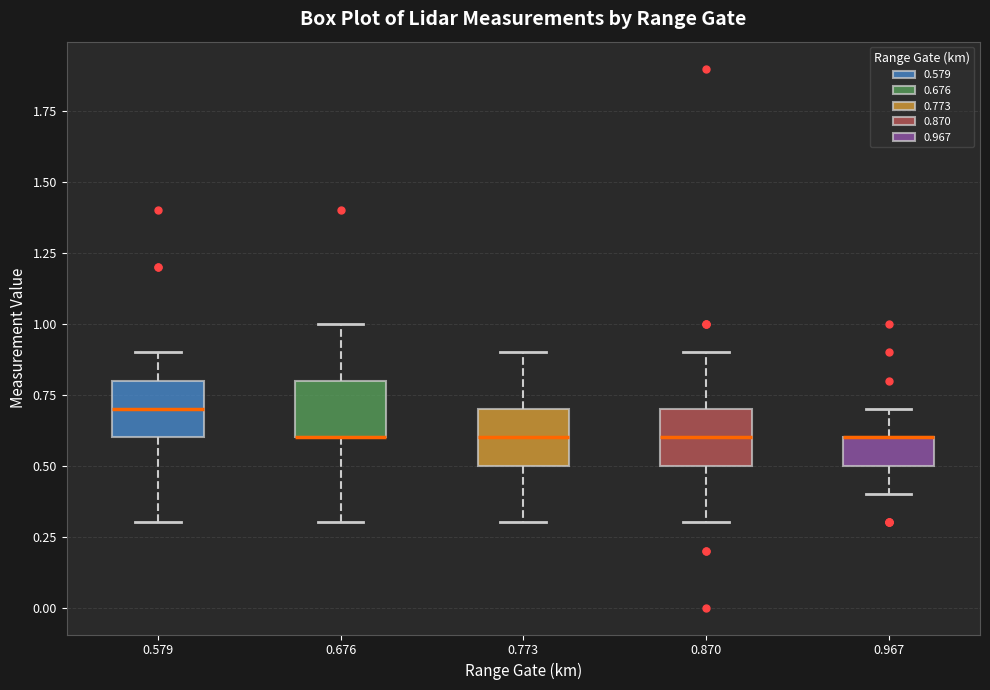

Where is the lower edge of the box at x = 0.676 on the y-axis? The values are not printed on the chart, so give them approximately, as read against the axis.

0.6